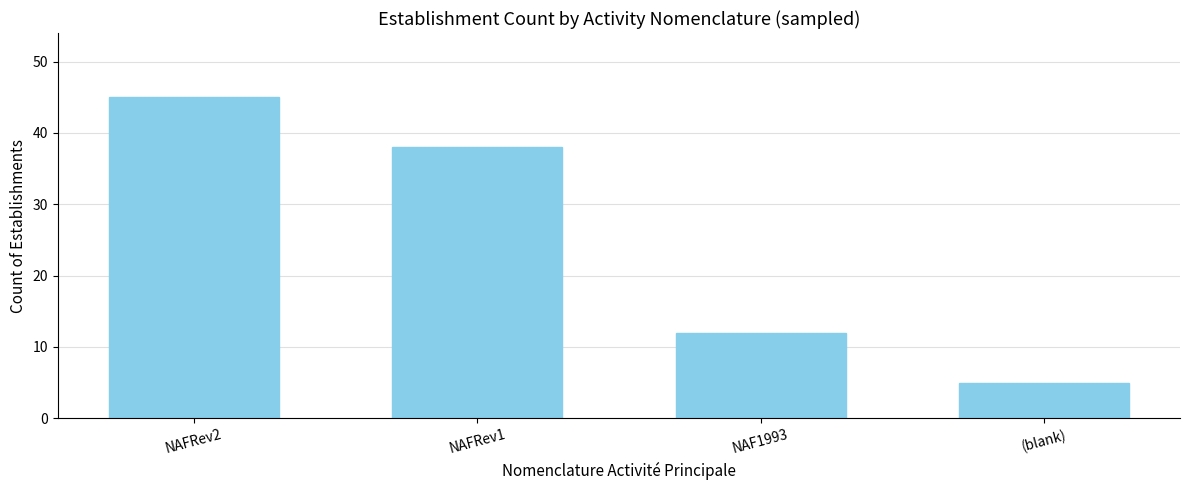

What is the difference between the maximum and second lowest values?

33